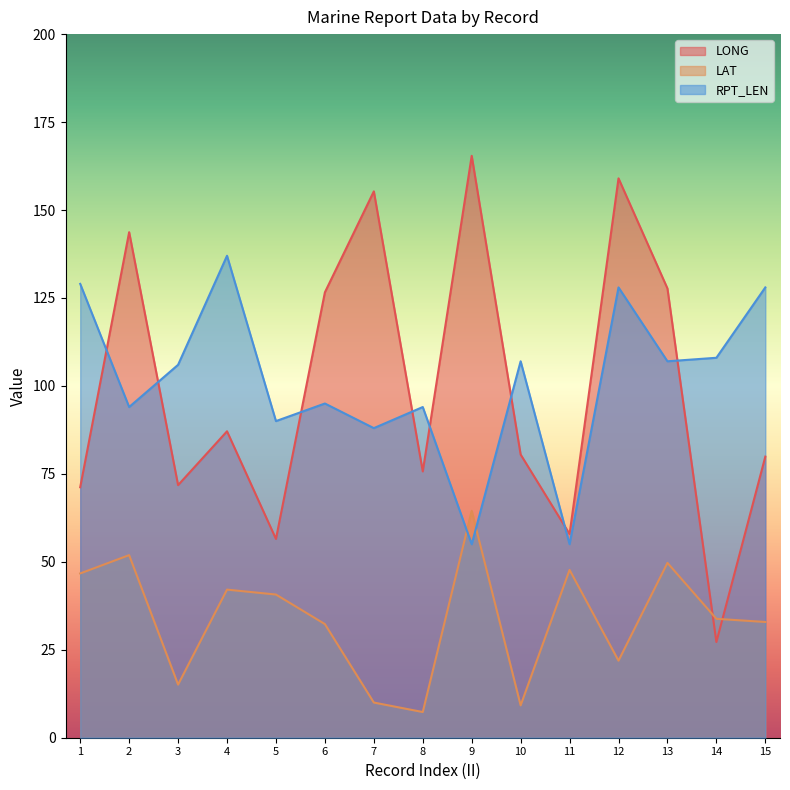

Where do LAT and RPT_LEN first cross each other?

8 and 9